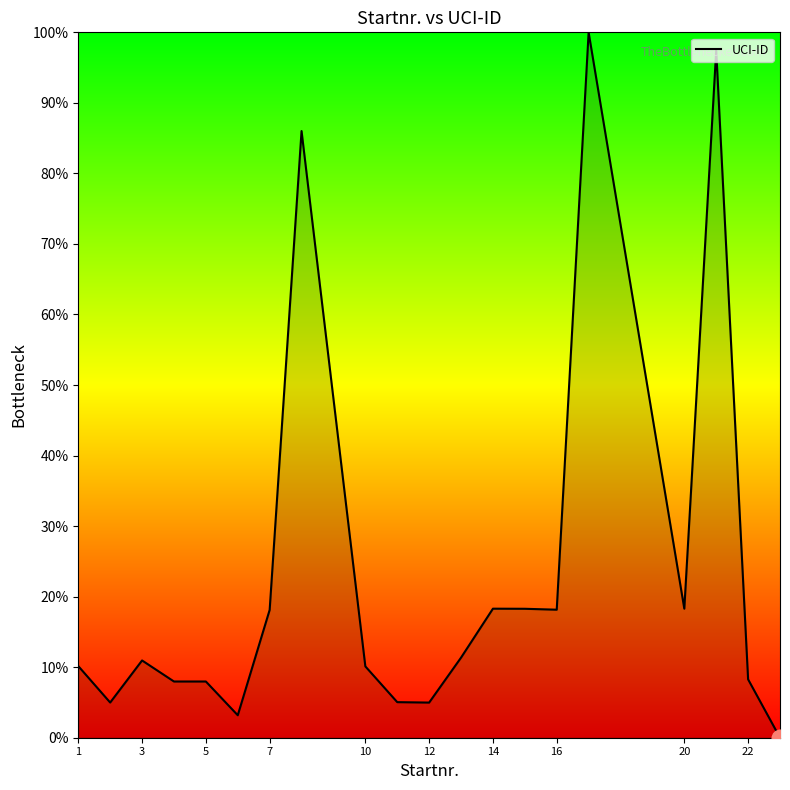

What is the difference between the maximum and minimum values?

100.0